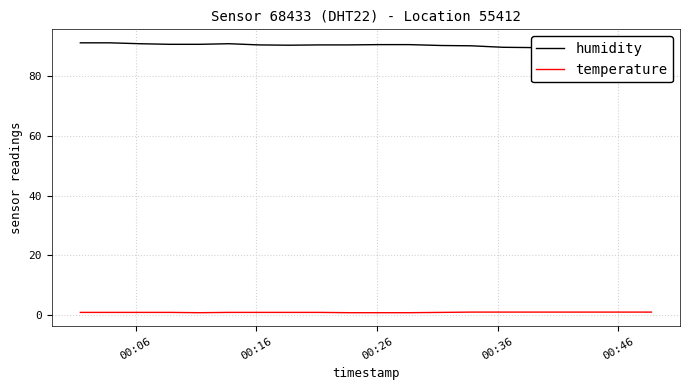

True or false: humidity and temperature intersect in this chart.

False